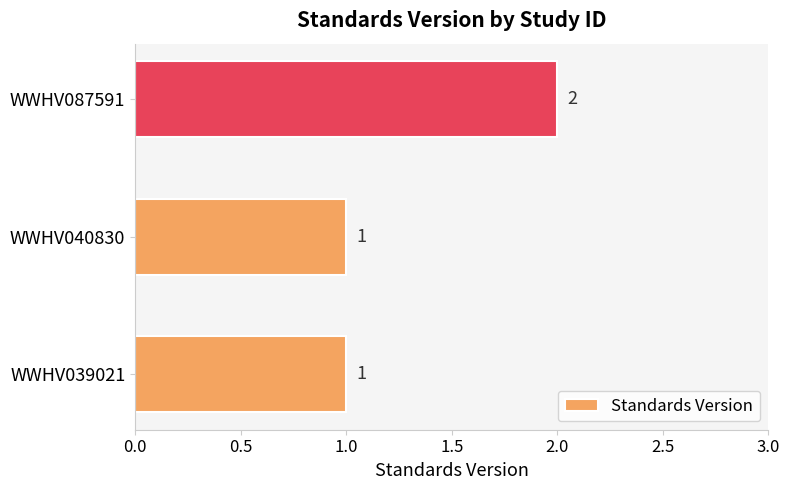

True or false: the data shows 1 at WWHV039021.

True